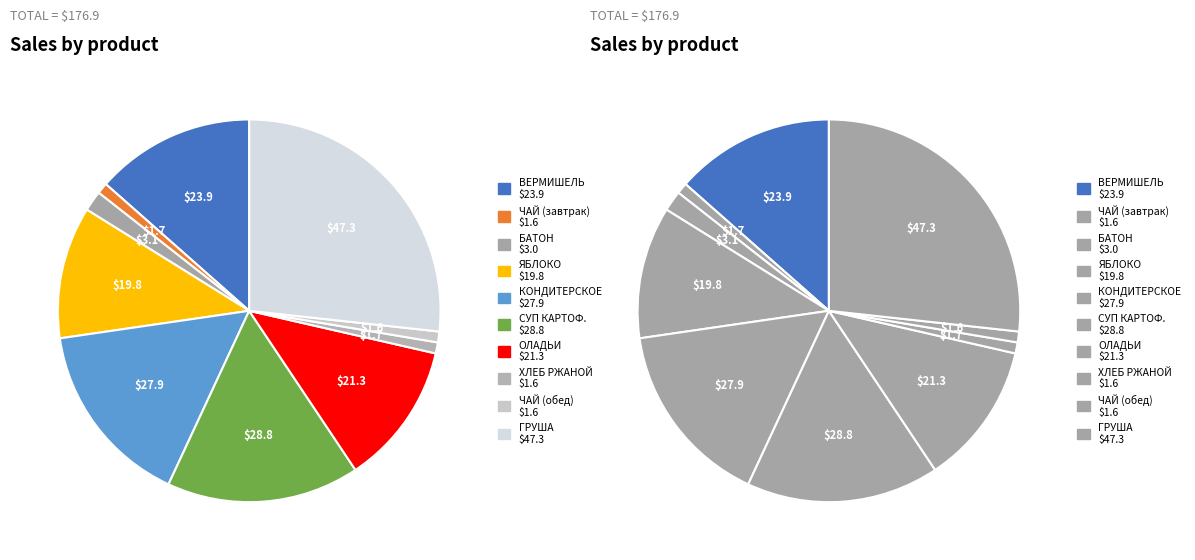

Between КОНДИТЕРСКОЕ ИЗДЕЛИЕ and ХЛЕБ РЖАНОЙ, which is larger?

КОНДИТЕРСКОЕ ИЗДЕЛИЕ